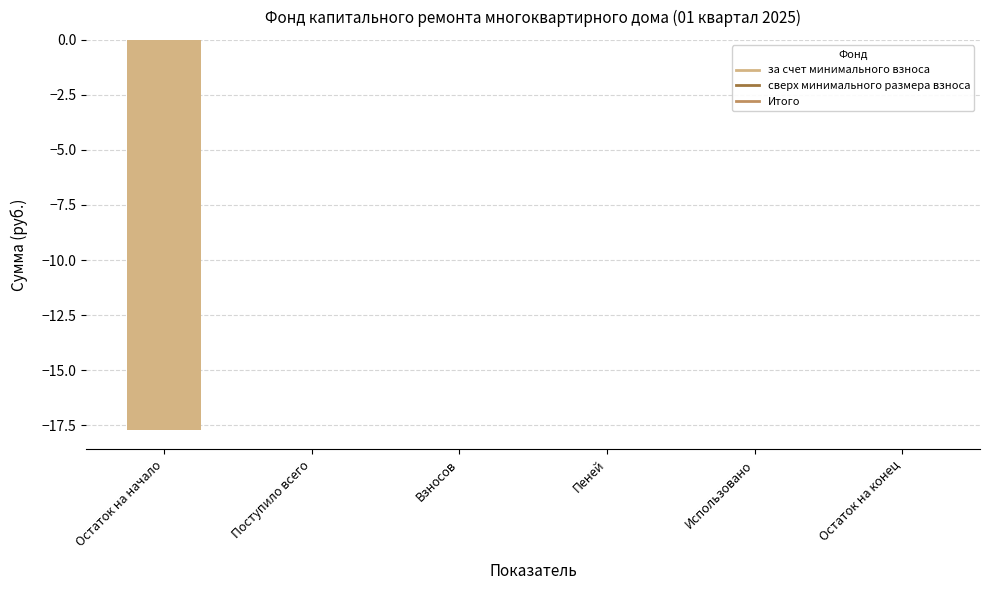

The value at Остаток на конец is 0.0. True or false?

True